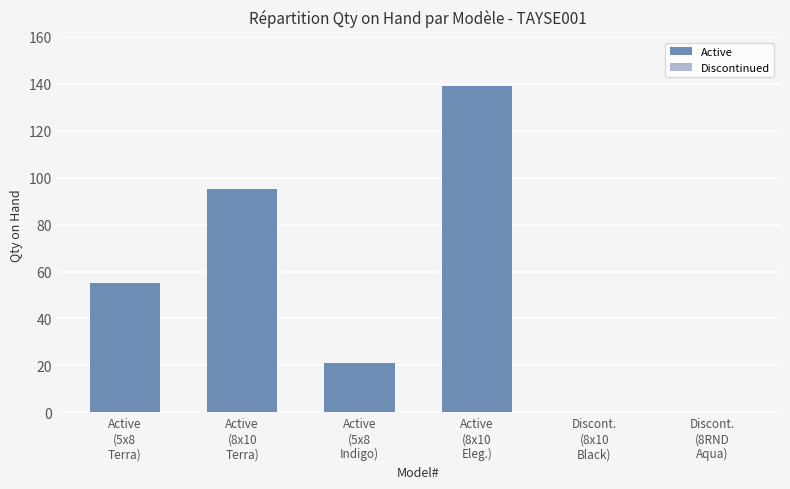

Reading left to right, what are all the values shown in this chart?

Active: Active
(5x8
Terra)=55	Active
(8x10
Terra)=95	Active
(5x8
Indigo)=21	Active
(8x10
Eleg.)=139	Discont.
(8x10
Black)=0	Discont.
(8RND
Aqua)=0
Discontinued: Active
(5x8
Terra)=0	Active
(8x10
Terra)=0	Active
(5x8
Indigo)=0	Active
(8x10
Eleg.)=0	Discont.
(8x10
Black)=0	Discont.
(8RND
Aqua)=0